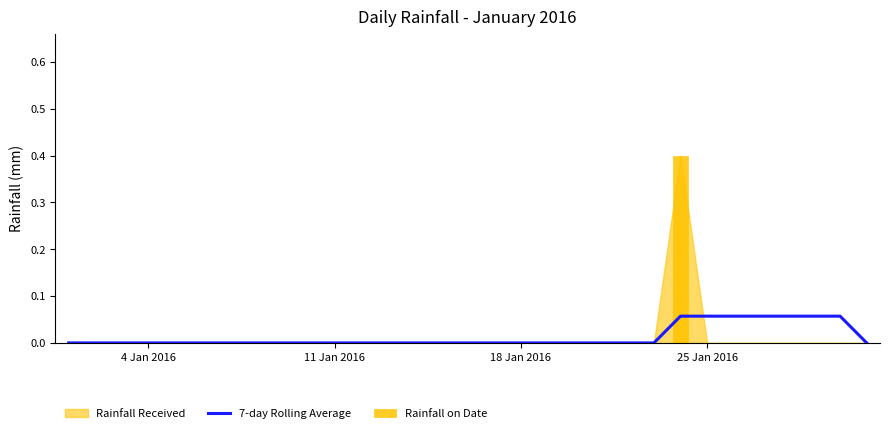

How many groups of bars are there?

31